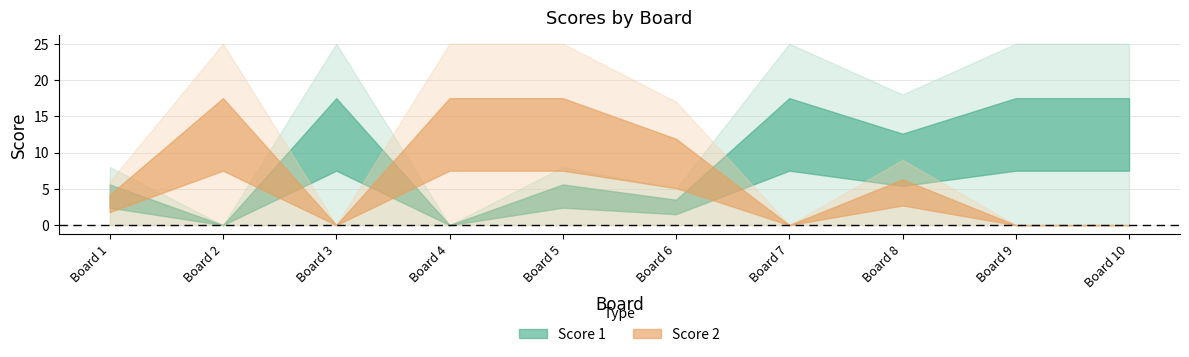

List the series in order of their overall mean, lowest first.

Score 2, Score 1